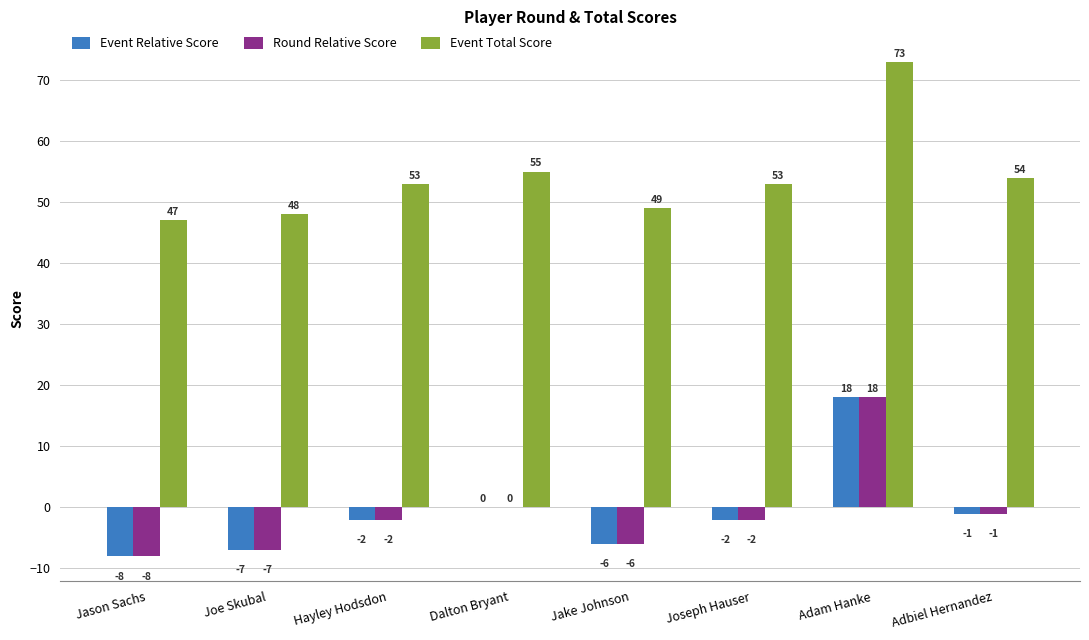

Reading left to right, what are all the values shown in this chart?

Event Relative Score: Jason Sachs=-8	Joe Skubal=-7	Hayley Hodsdon=-2	Dalton Bryant=0	Jake Johnson=-6	Joseph Hauser=-2	Adam Hanke=18	Adbiel Hernandez=-1
Round Relative Score: Jason Sachs=-8	Joe Skubal=-7	Hayley Hodsdon=-2	Dalton Bryant=0	Jake Johnson=-6	Joseph Hauser=-2	Adam Hanke=18	Adbiel Hernandez=-1
Event Total Score: Jason Sachs=47	Joe Skubal=48	Hayley Hodsdon=53	Dalton Bryant=55	Jake Johnson=49	Joseph Hauser=53	Adam Hanke=73	Adbiel Hernandez=54